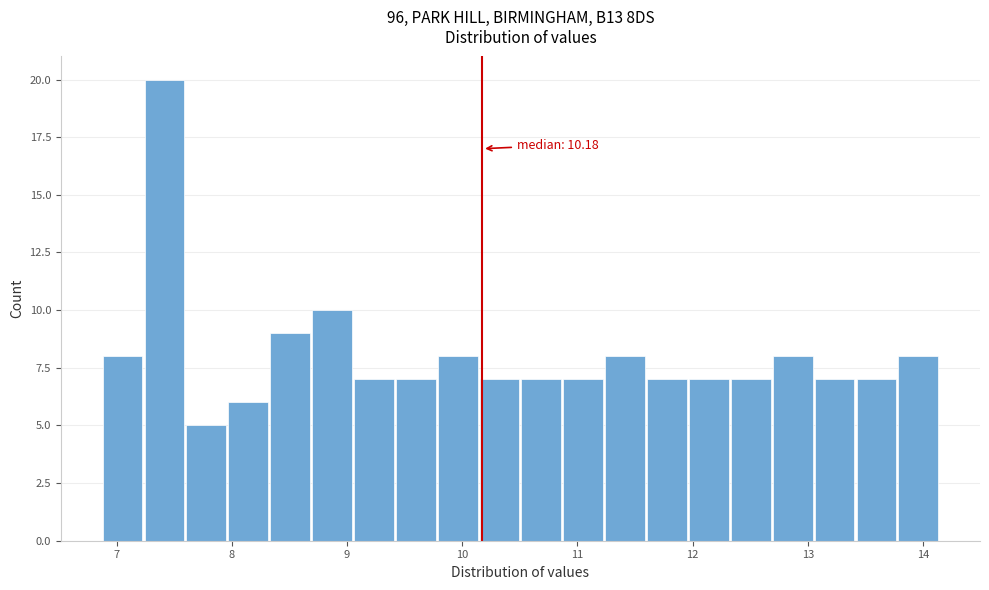

Read against the x-axis, roughly where is the centre of the tallest bar?

7.4